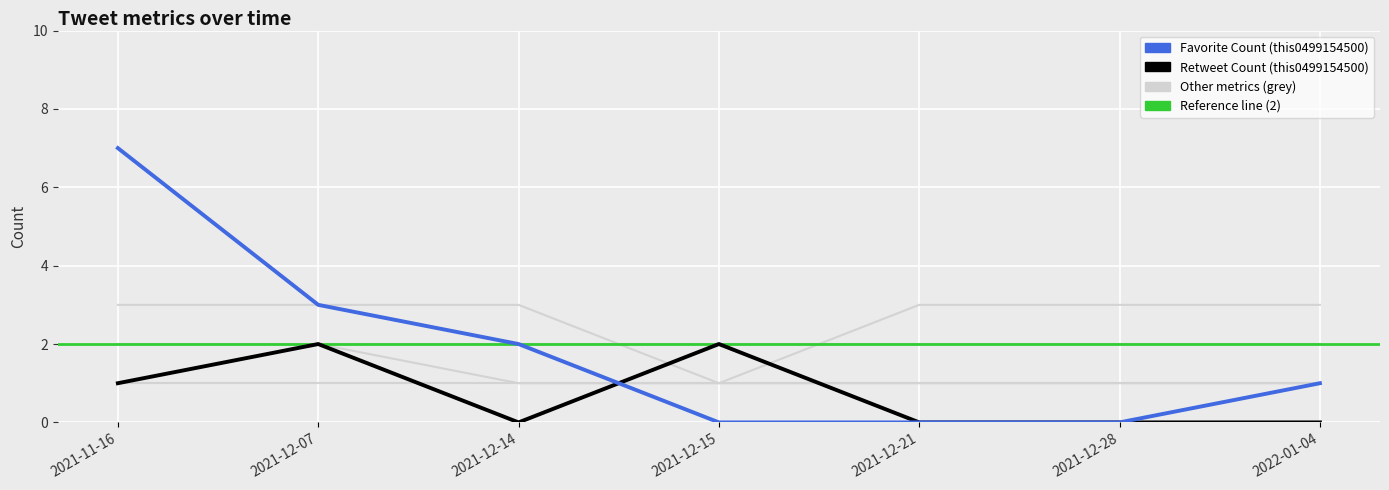

At which label does Edge Weight reach its peak?

2021-12-07